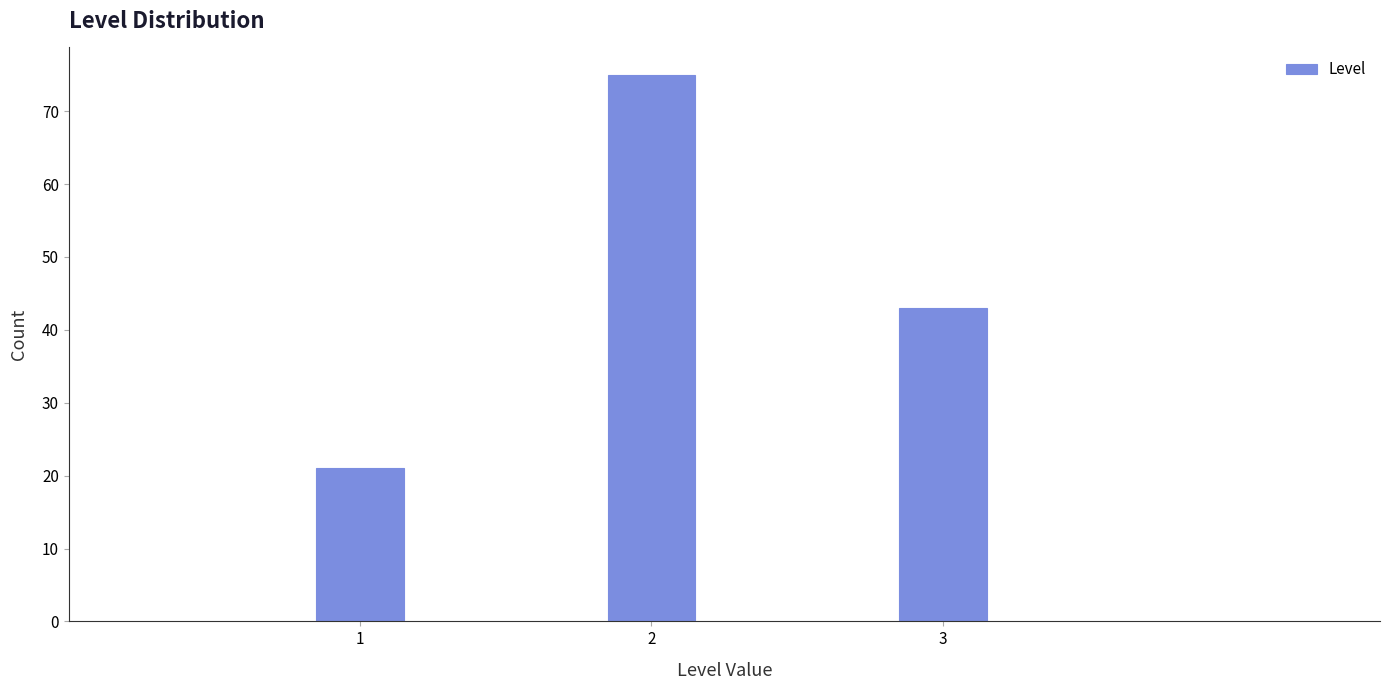

Reading left to right, transcribe all the data shown in this chart.

1=21	2=75	3=43